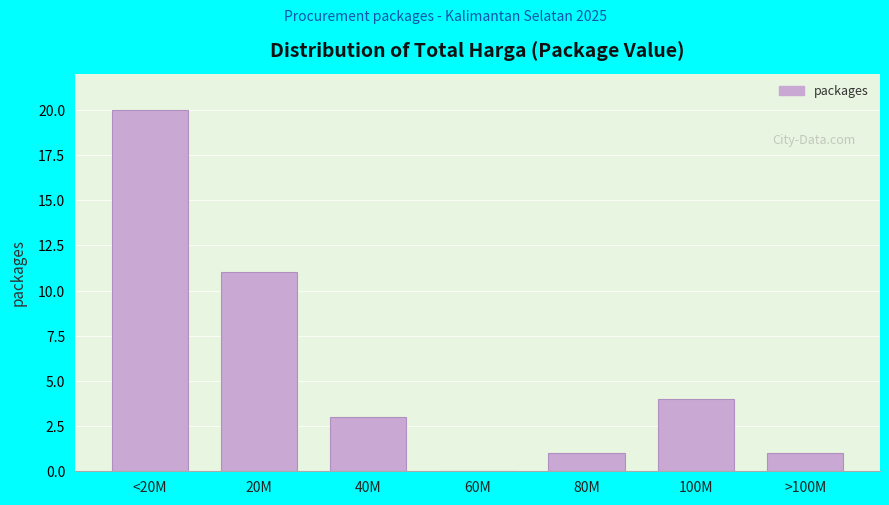

Reading left to right, list all the values displayed in this chart.

<20M=20	20M=11	40M=3	60M=0	80M=1	100M=4	>100M=1